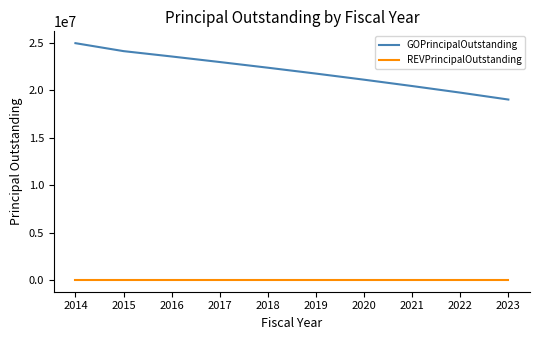

Is the value of REVPrincipalOutstanding at 2014 greater than the value of GOPrincipalOutstanding at 2015?

No